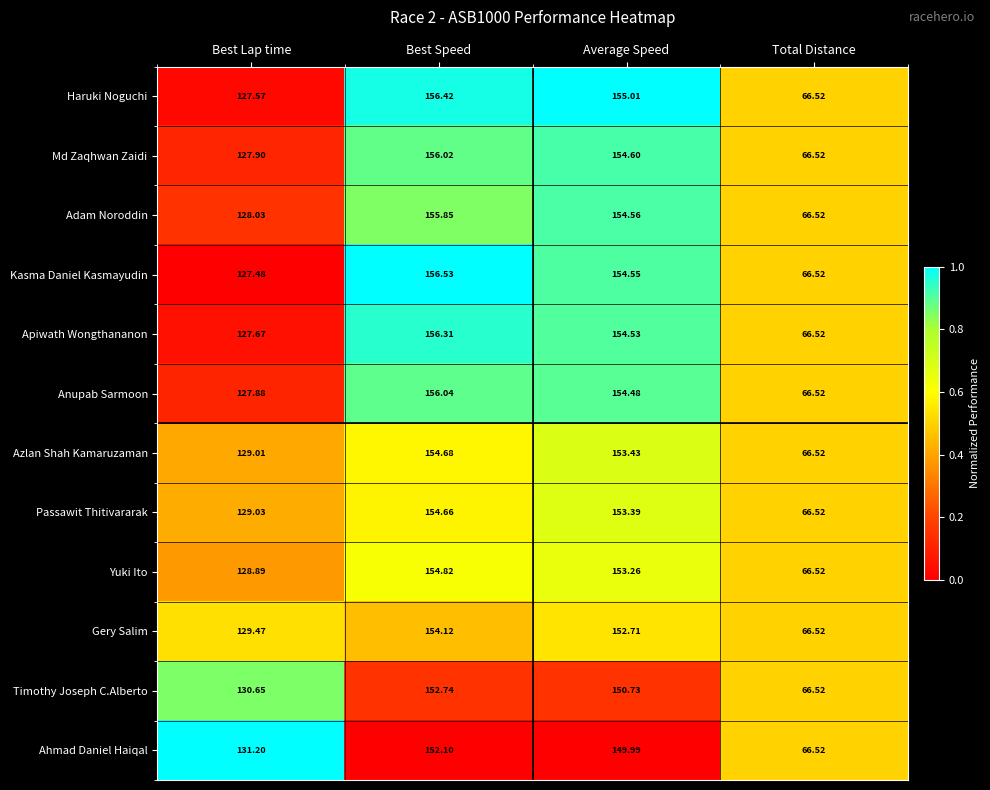

Which series has the widest spread of values?

Kasma Daniel Kasmayudin